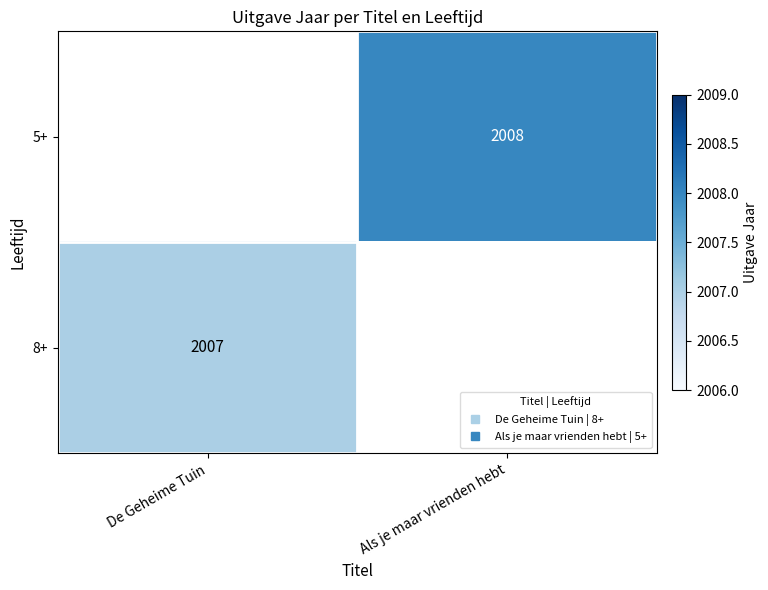

At De Geheime Tuin, list the series in order from smallest to largest.

5+, 8+